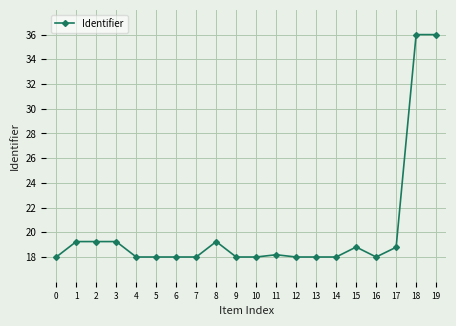

Reading right to left, extract all data points from this chart.

19=36.0	18=36.0	17=18.8	16=18.0	15=18.8	14=18.0	13=18.0	12=18.0	11=18.2	10=18.0	9=18.0	8=19.2	7=18.0	6=18.0	5=18.0	4=18.0	3=19.2	2=19.2	1=19.2	0=18.0